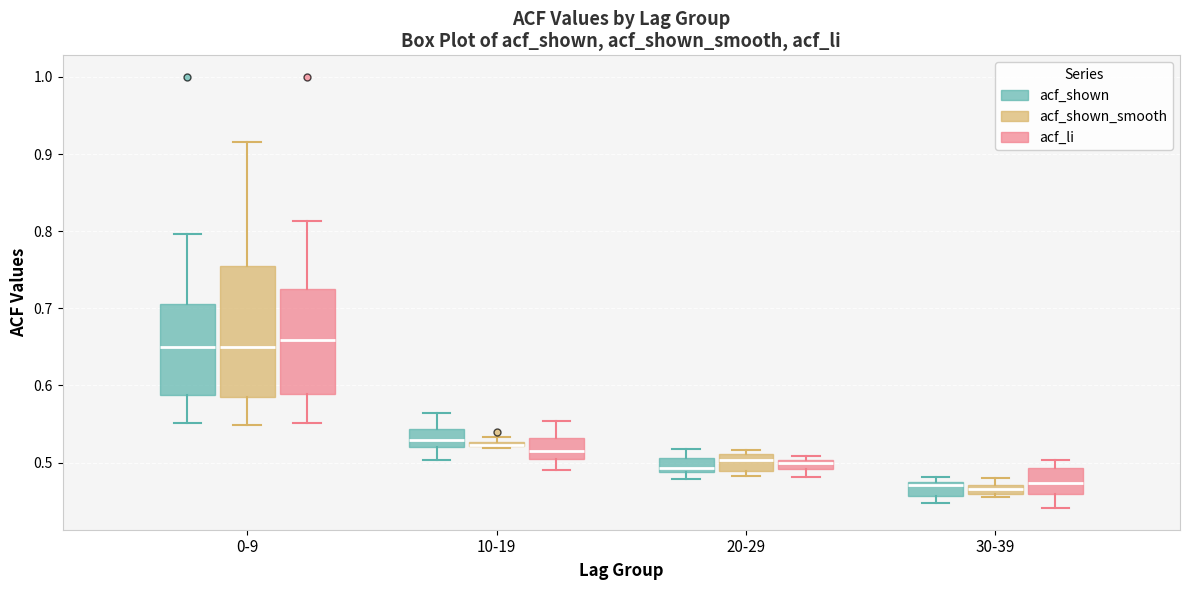

Where is the lower edge of the box for 0-9 (acf_shown_smooth) on the y-axis? The values are not printed on the chart, so give them approximately, as read against the axis.

0.59